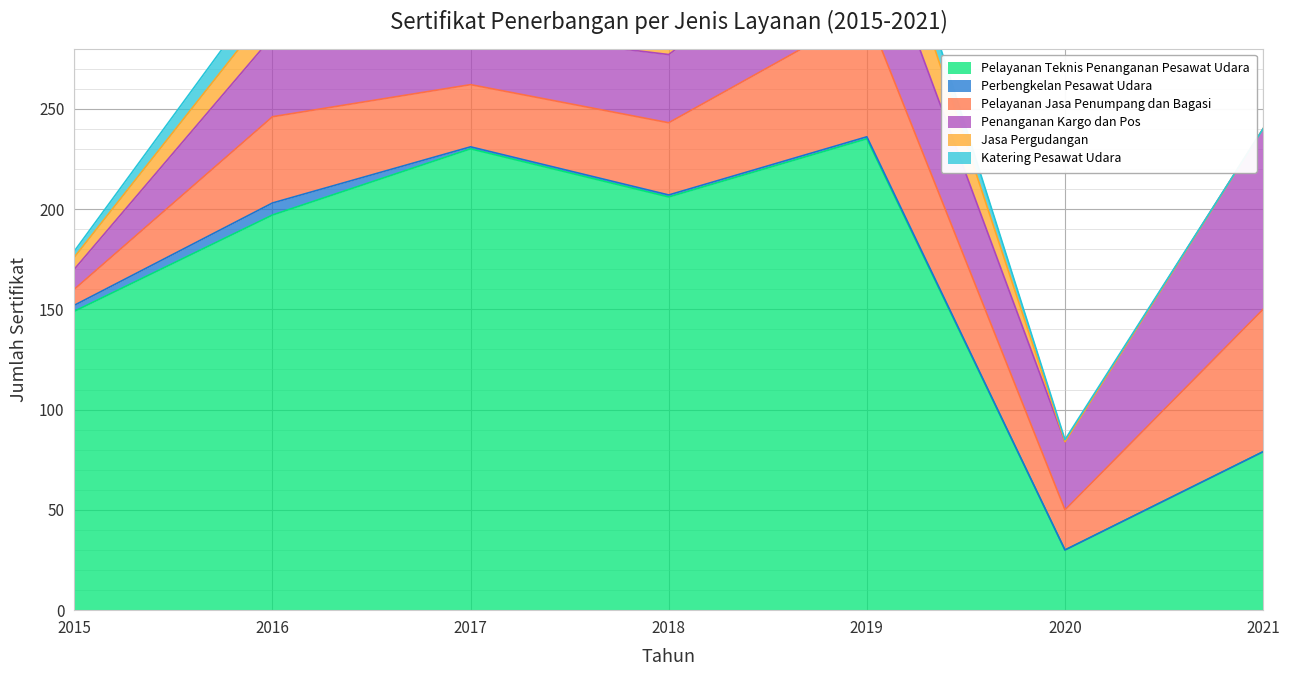

How many interior local peaks does the Penanganan Kargo dan Pos series have?

2